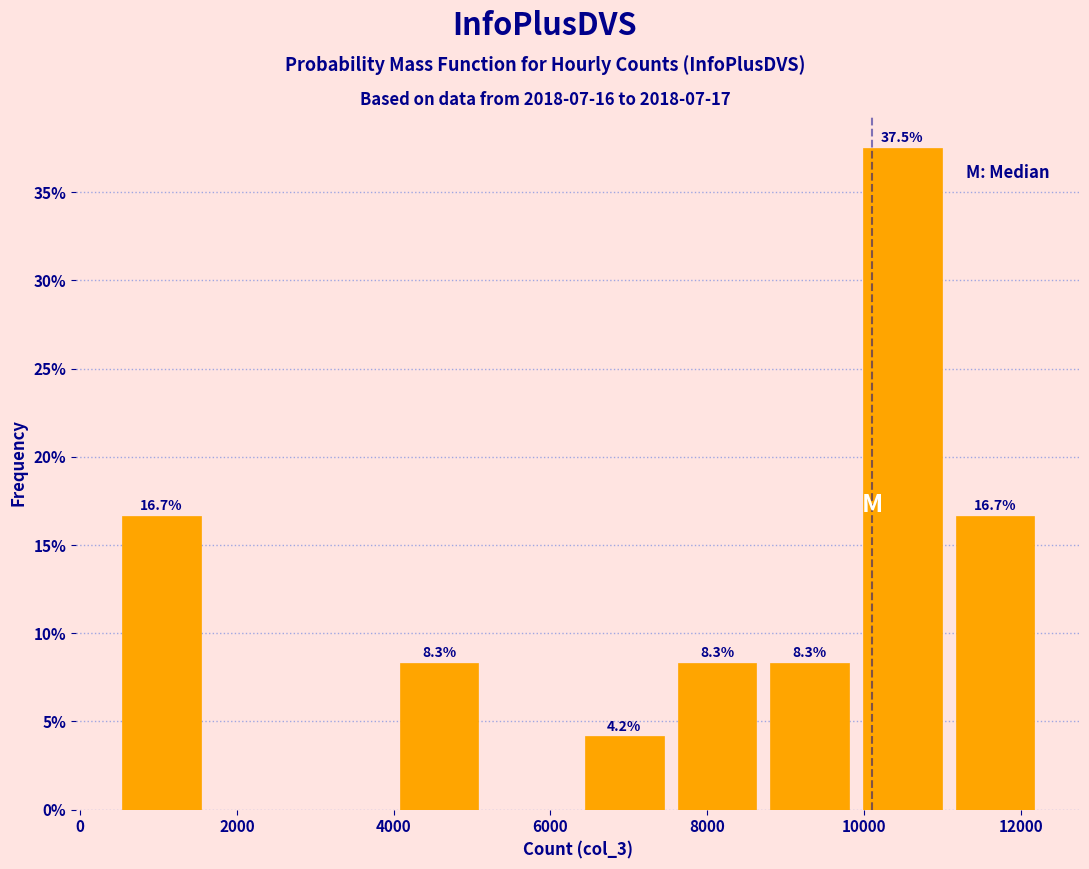

Which range on the x-axis has the tallest bar?

9800 to 11000